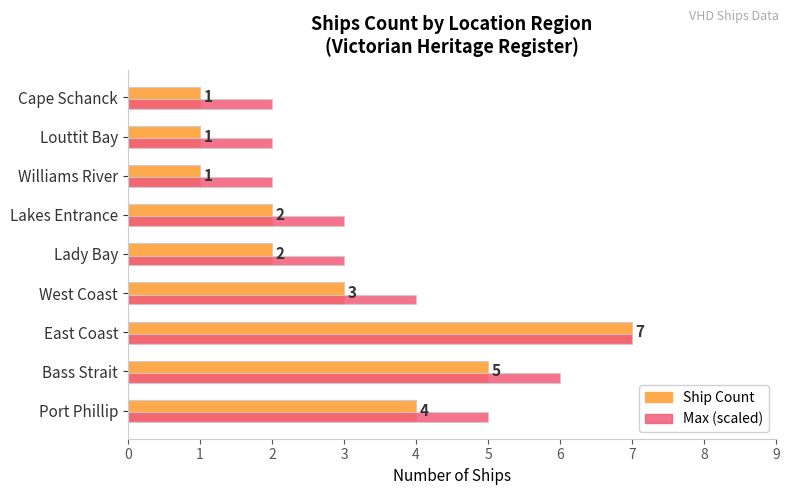

Which series has the largest total across all categories?

Max (scaled)